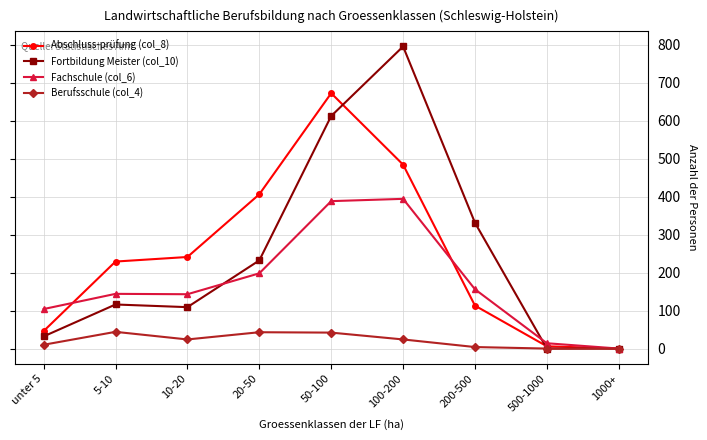

At 100-200, list the series in order from smallest to largest.

Berufsschule (col_4), Fachschule (col_6), Abschluss-prüfung (col_8), Fortbildung Meister (col_10)